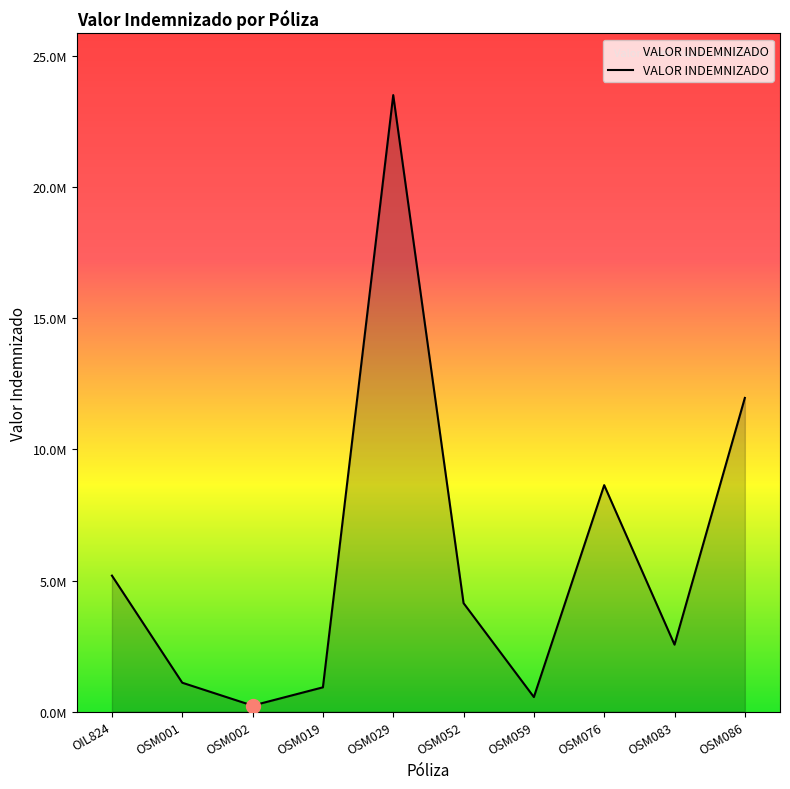

What is the difference between the second highest and second lowest values?

11410600